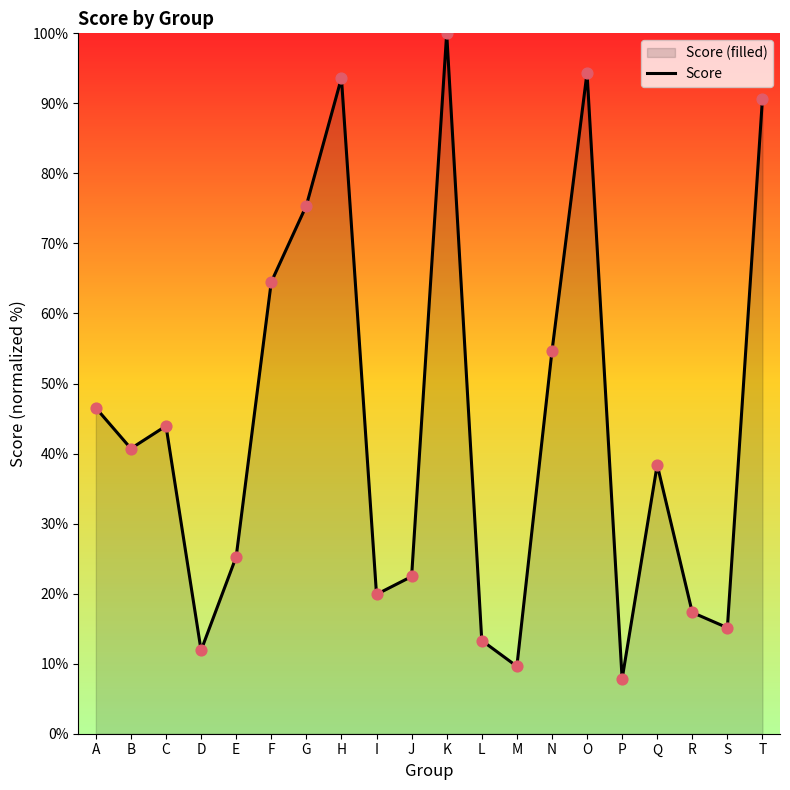

What is the change in value from C to G?

+31.5